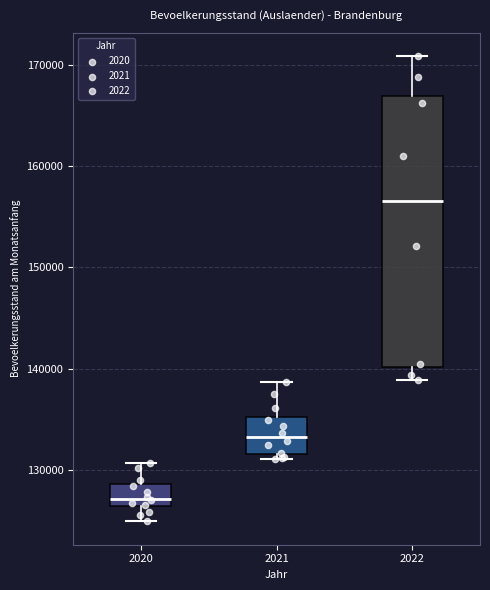

Reading left to right, read every box against the y-axis: the position of its median line, the range the box covers, and the ends of its whiskers. The values are not printed on the chart, so give them approximately, as read against the axis.

2020: median 127000, box 126000 to 129000, whiskers 125000 to 131000
2021: median 133000, box 132000 to 135000, whiskers 131000 to 139000
2022: median 157000, box 140000 to 167000, whiskers 139000 to 171000